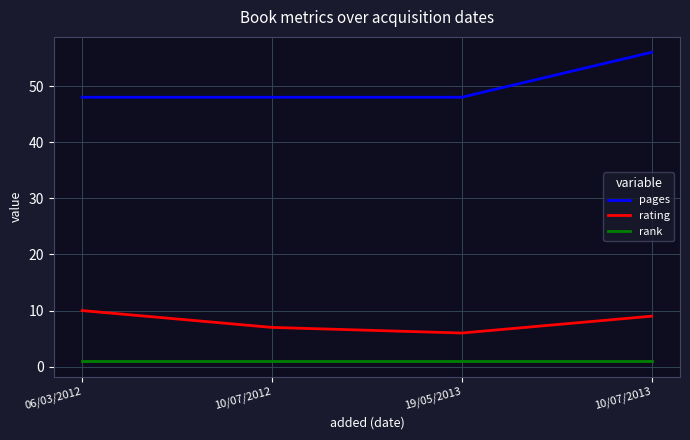

True or false: pages has a value of 93 at 10/07/2013.

False